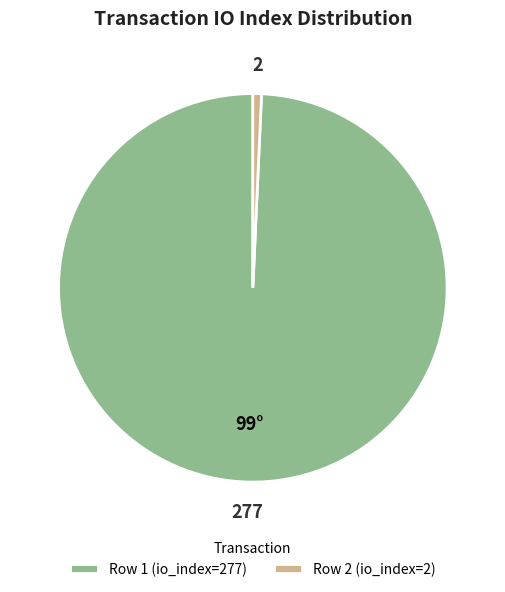

Is there any slice that represents more than half of the pie?

Yes